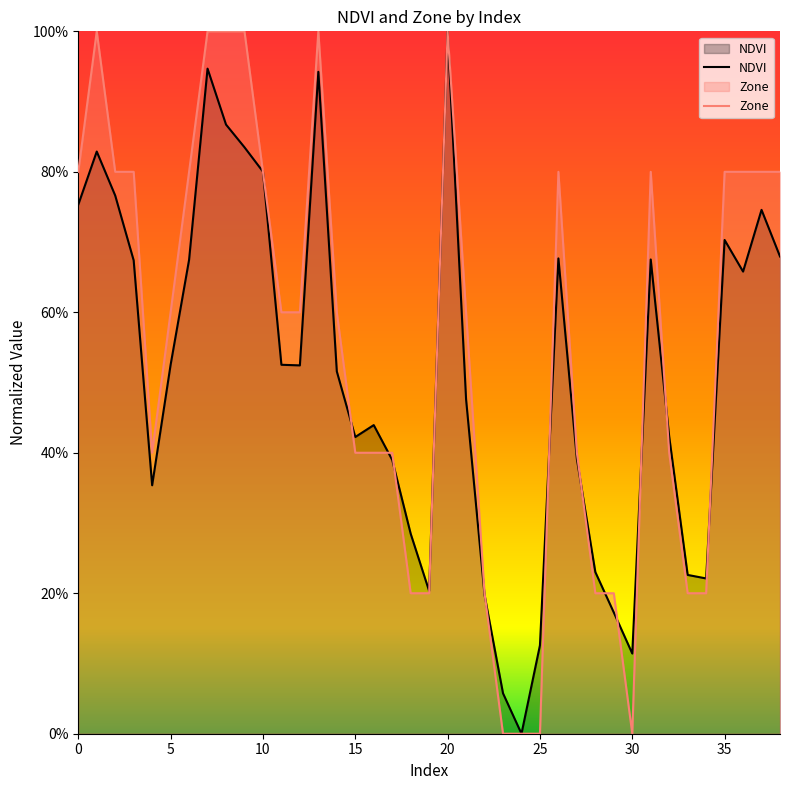

The NDVI series shows 0.7 at 6. True or false?

True